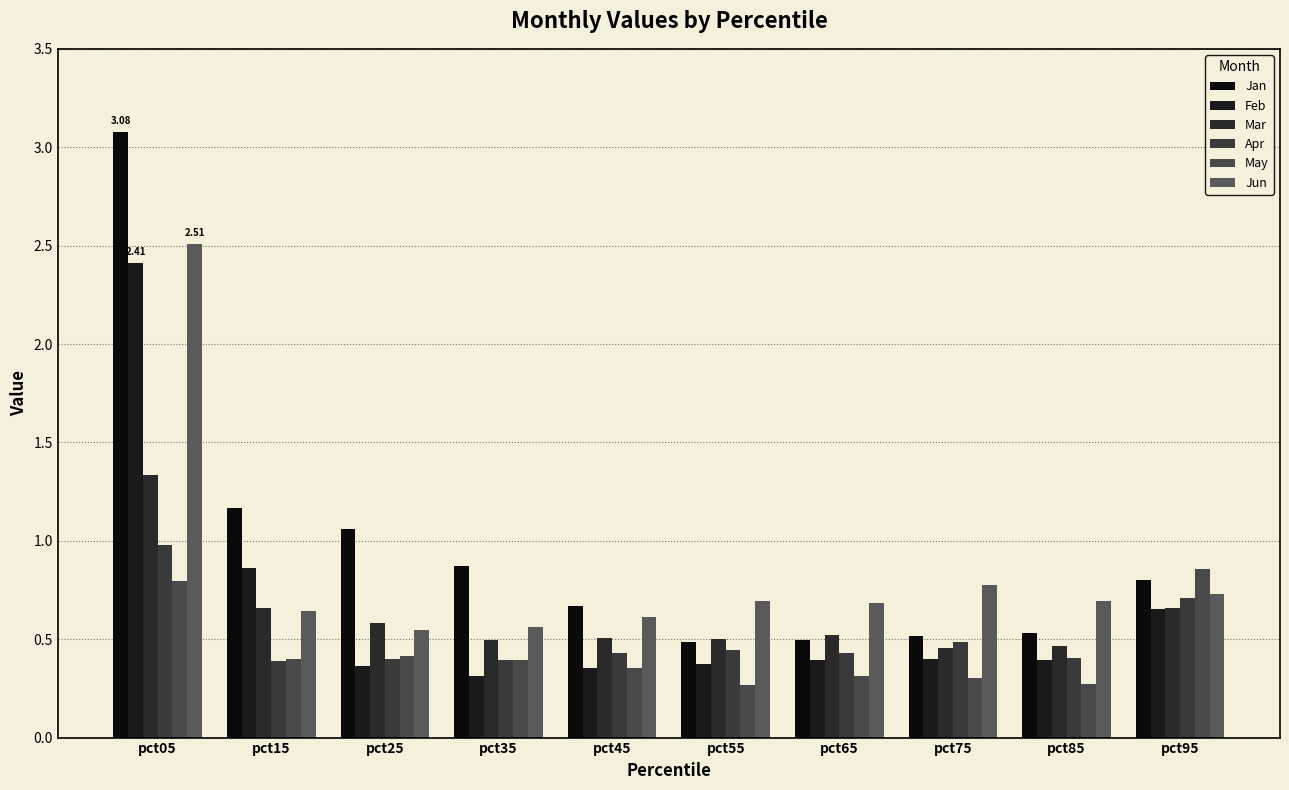

The Feb series shows 0.3 at pct35. True or false?

True